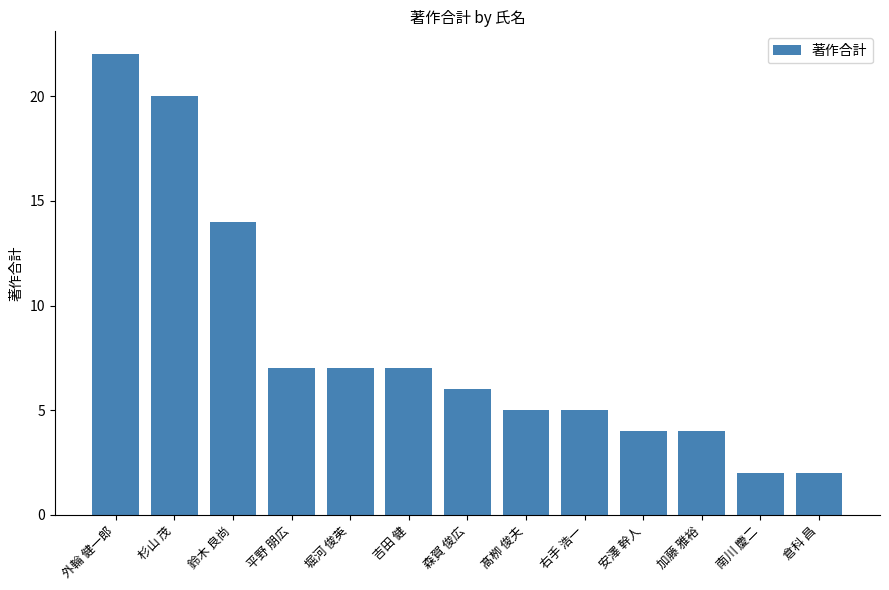

Which category has the highest value across all series?

外輪 健一郎